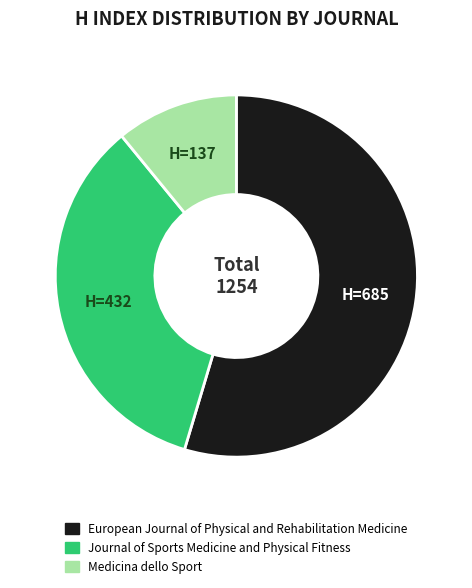

How many segments does this pie chart have?

3